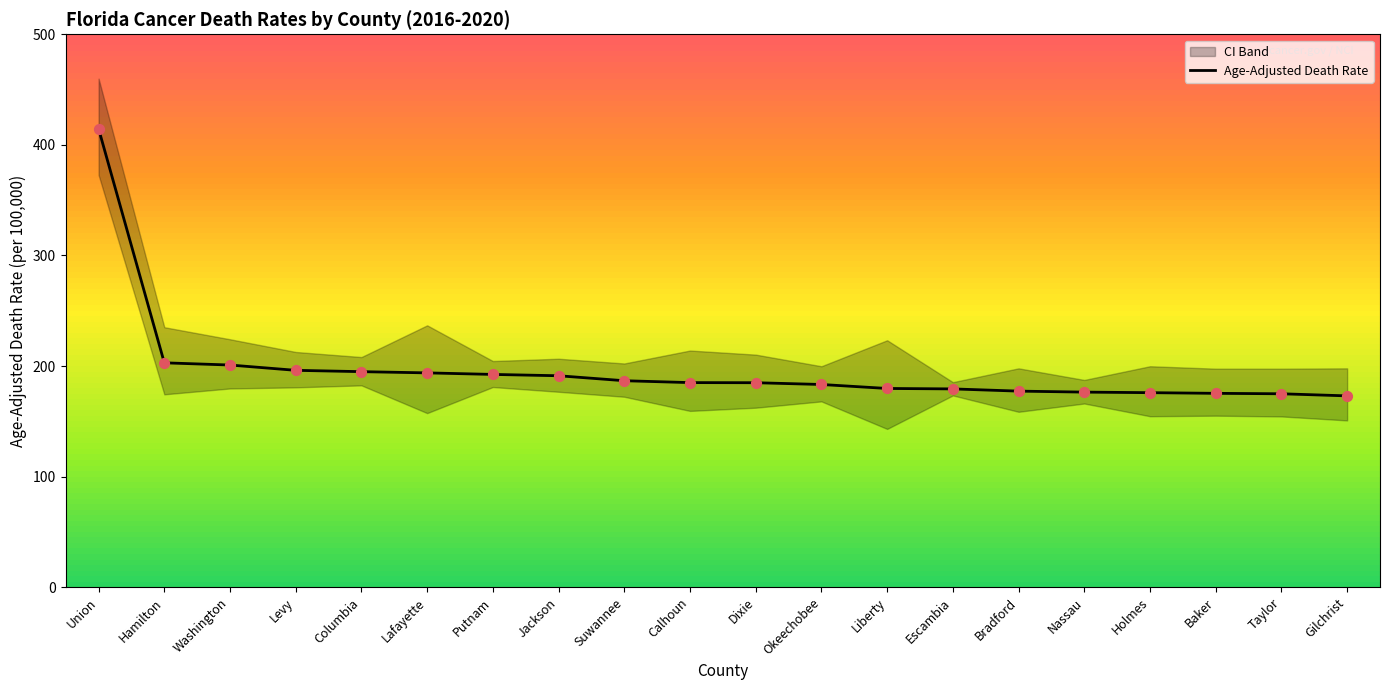

Approximately how many times larger is the value at Columbia compared to Holmes?

1.1